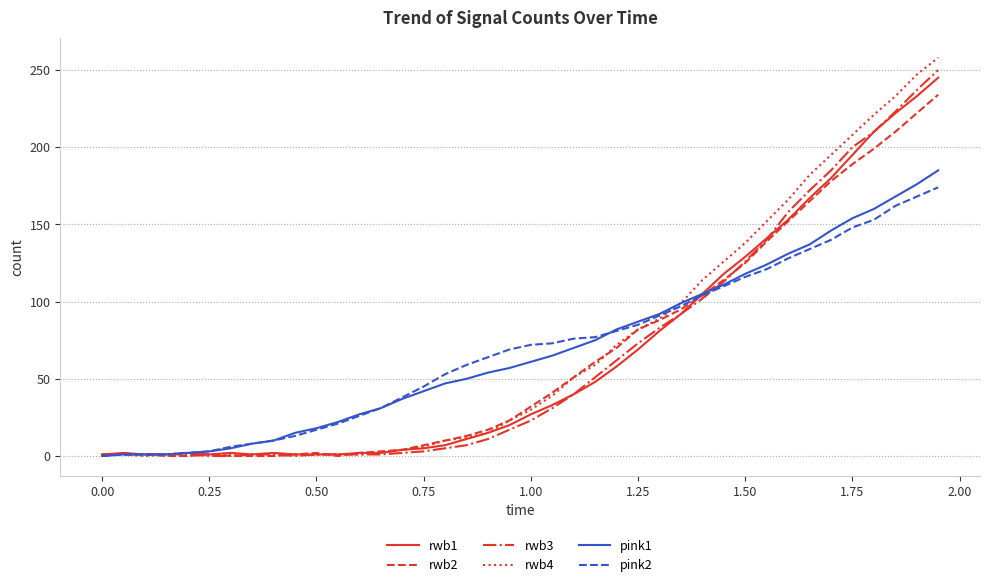

Which series has the widest spread of values?

rwb4